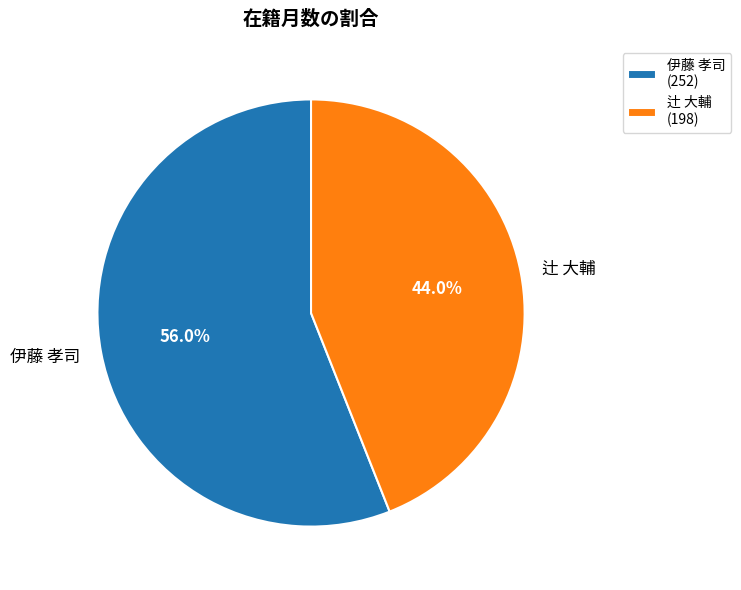

To the nearest percent, what is the average slice percentage?

50%